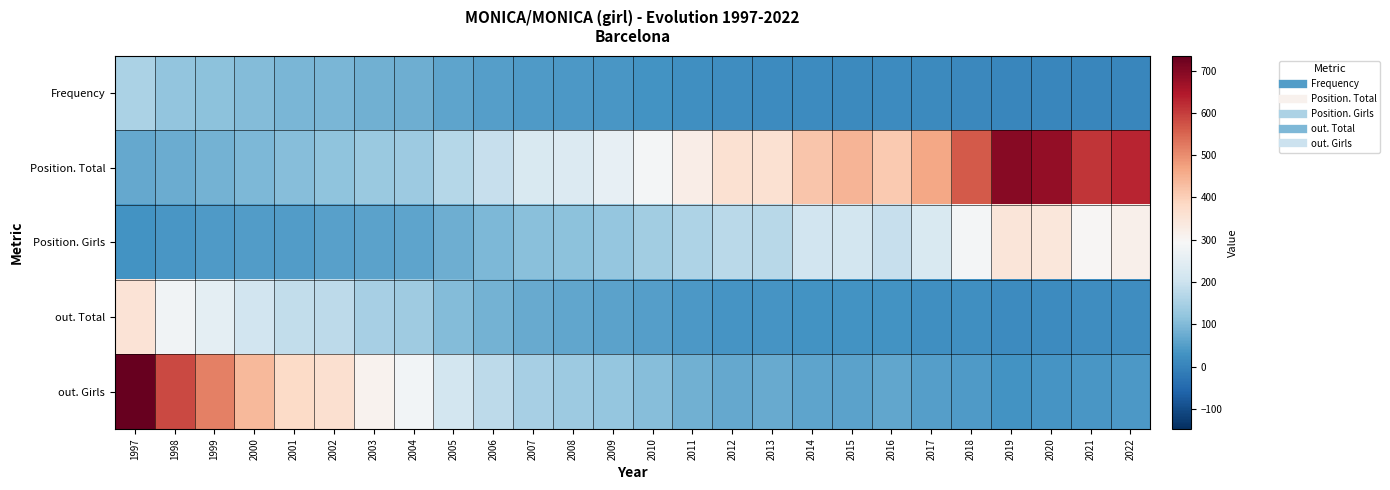

Reading left to right, extract all data points from this chart.

Frequency: 1997=153	1998=120	1999=114	2000=102	2001=91	2002=92	2003=82	2004=79	2005=61	2006=52	2007=44	2008=40	2009=38	2010=31	2011=24	2012=19	2013=18	2014=15	2015=14	2016=16	2017=13	2018=10	2019=7	2020=7	2021=8	2022=8
Position. Total: 1997=67	1998=76	1999=87	2000=96	2001=106	2002=115	2003=130	2004=133	2005=168	2006=191	2007=226	2008=234	2009=257	2010=287	2011=323	2012=361	2013=360	2014=418	2015=445	2016=410	2017=465	2018=566	2019=695	2020=683	2021=609	2022=631
Position. Girls: 1997=32	1998=38	1999=43	2000=47	2001=49	2002=53	2003=58	2004=62	2005=80	2006=95	2007=109	2008=112	2009=124	2010=139	2011=158	2012=175	2013=171	2014=209	2015=213	2016=193	2017=226	2018=284	2019=349	2020=345	2021=299	2022=316
out. Total: 1997=355	1998=280	1999=251	2000=211	2001=185	2002=177	2003=149	2004=136	2005=103	2006=86	2007=71	2008=65	2009=59	2010=51	2011=41	2012=34	2013=34	2014=29	2015=29	2016=32	2017=25	2018=22	2019=16	2020=17	2021=19	2022=19
out. Girls: 1997=735	1998=584	1999=516	2000=437	2001=380	2002=365	2003=308	2004=281	2005=213	2006=178	2007=147	2008=135	2009=122	2010=106	2011=83	2012=69	2013=71	2014=61	2015=59	2016=65	2017=52	2018=44	2019=32	2020=34	2021=39	2022=40